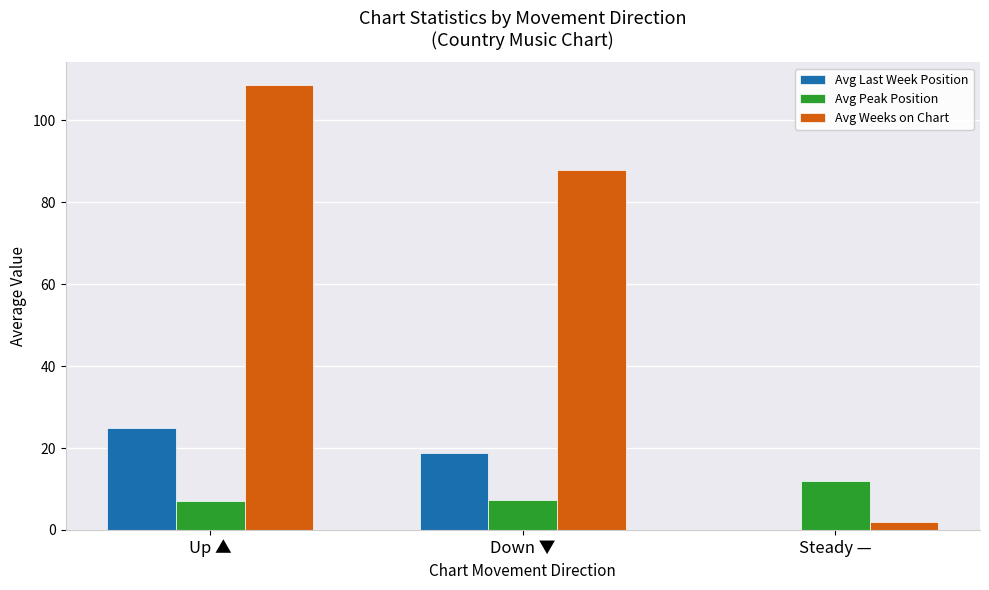

Is the value of Avg Peak Position at Down ▼ greater than the value of Avg Weeks on Chart at Steady —?

Yes